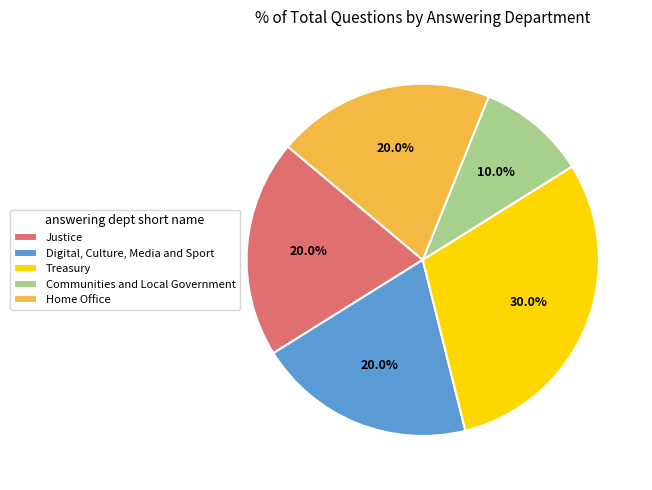

Combined, what portion of the pie is Communities and Local Government and Digital, Culture, Media and Sport?

30.0%